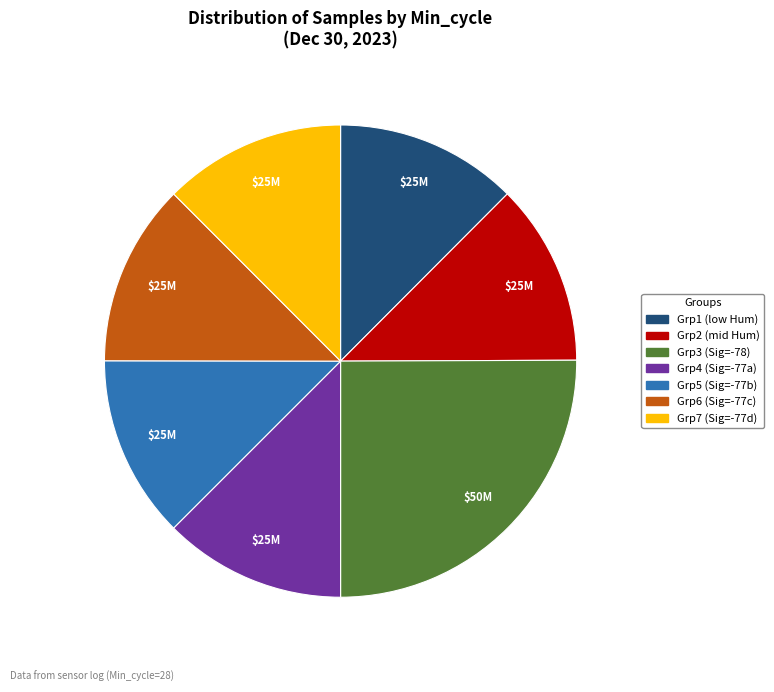

Is there any slice that represents more than half of the pie?

No